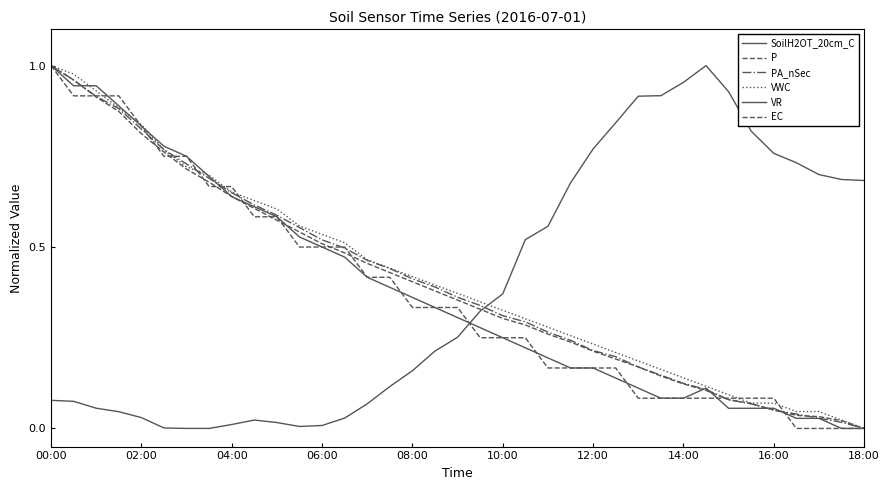

How many lines are shown in the chart?

6